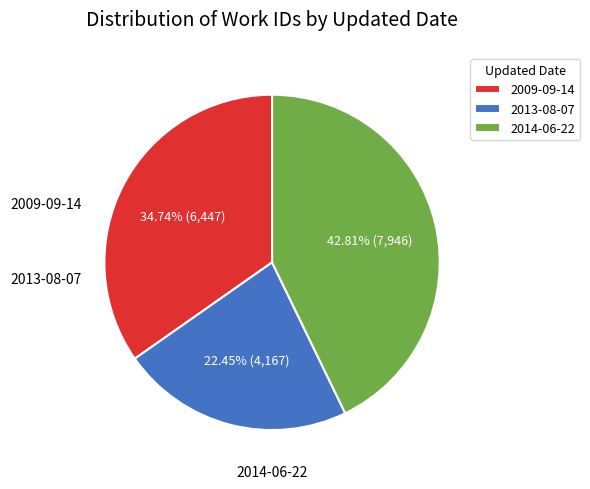

Rank the categories by value from highest to lowest.

2014-06-22, 2009-09-14, 2013-08-07